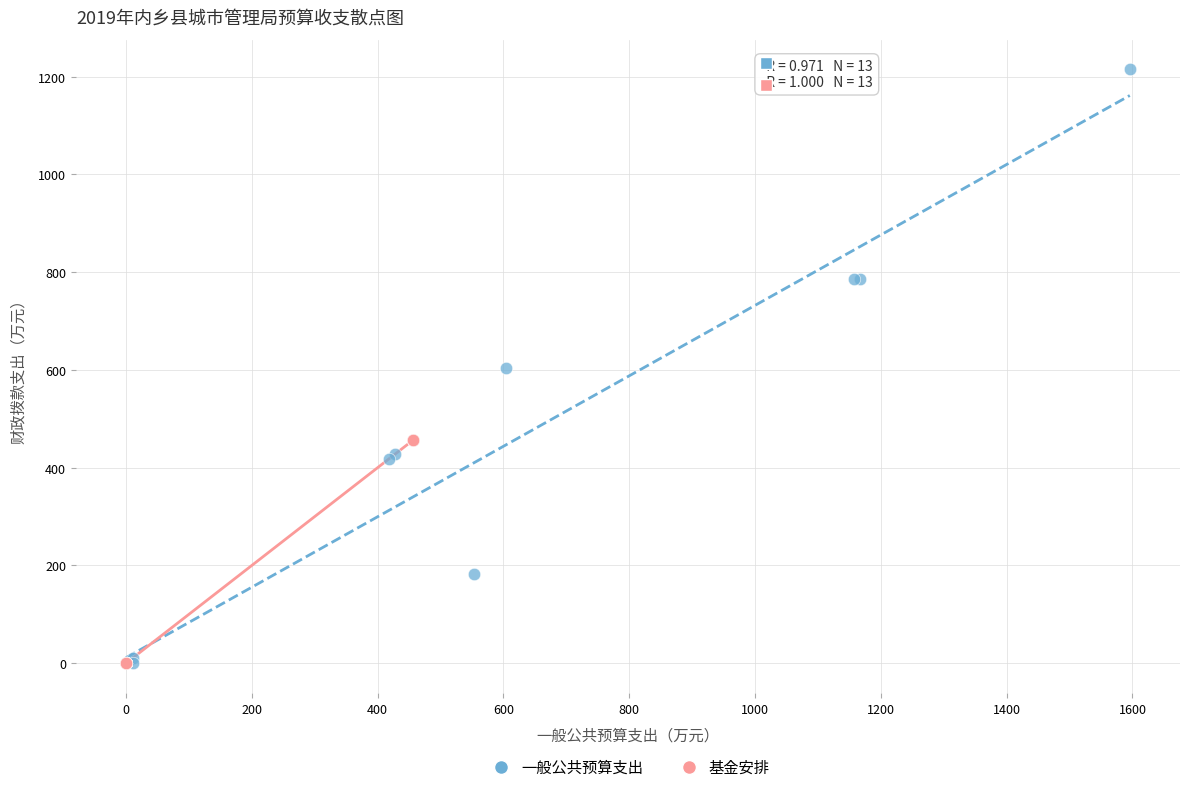

Which series has the widest spread of Y values?

一般公共预算支出